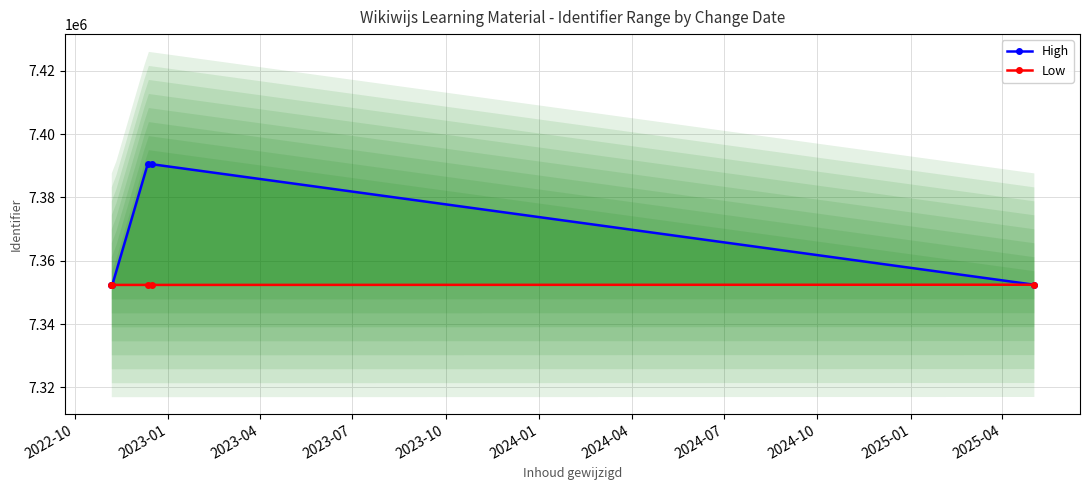

True or false: Low and High cross at least once.

False